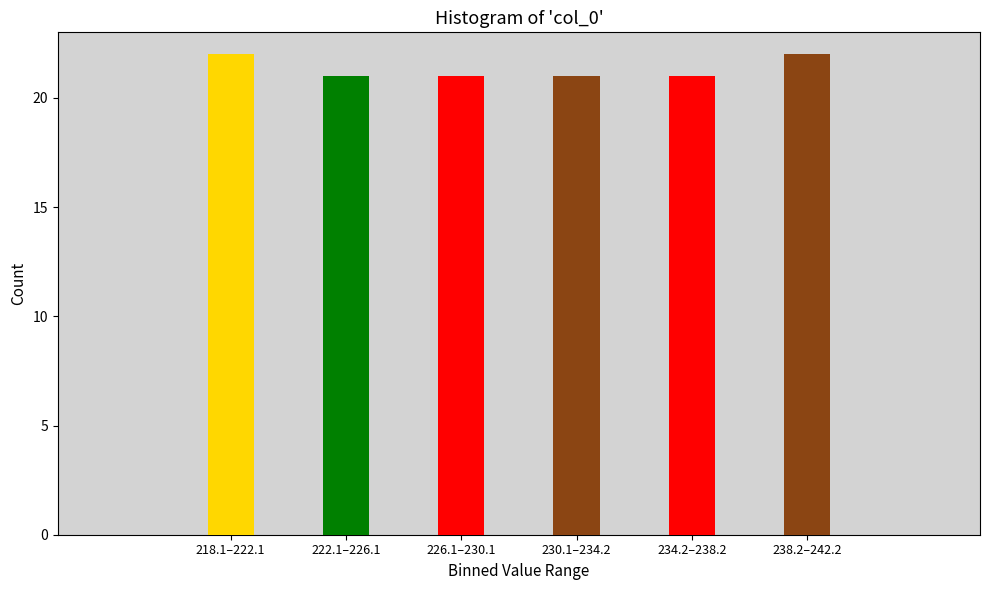

Reading right to left, extract all data points from this chart.

238.2–242.2=22	234.2–238.2=21	230.1–234.2=21	226.1–230.1=21	222.1–226.1=21	218.1–222.1=22